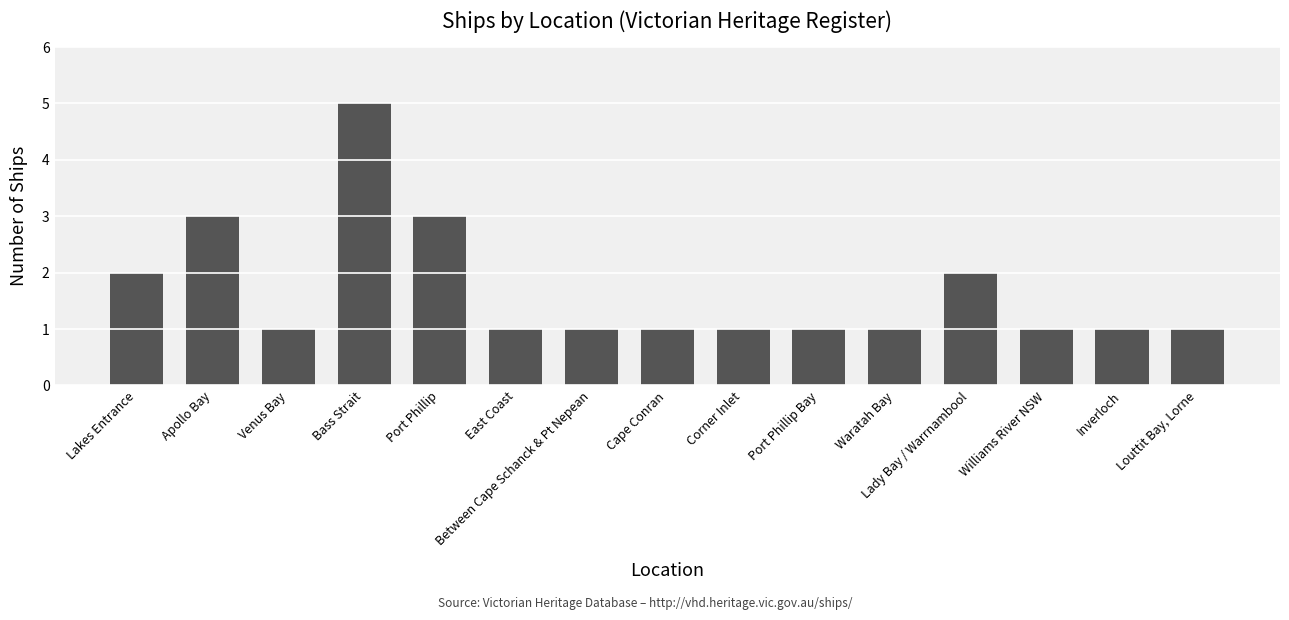

Between Cape Conran and Lady Bay / Warrnambool, which is larger?

Lady Bay / Warrnambool